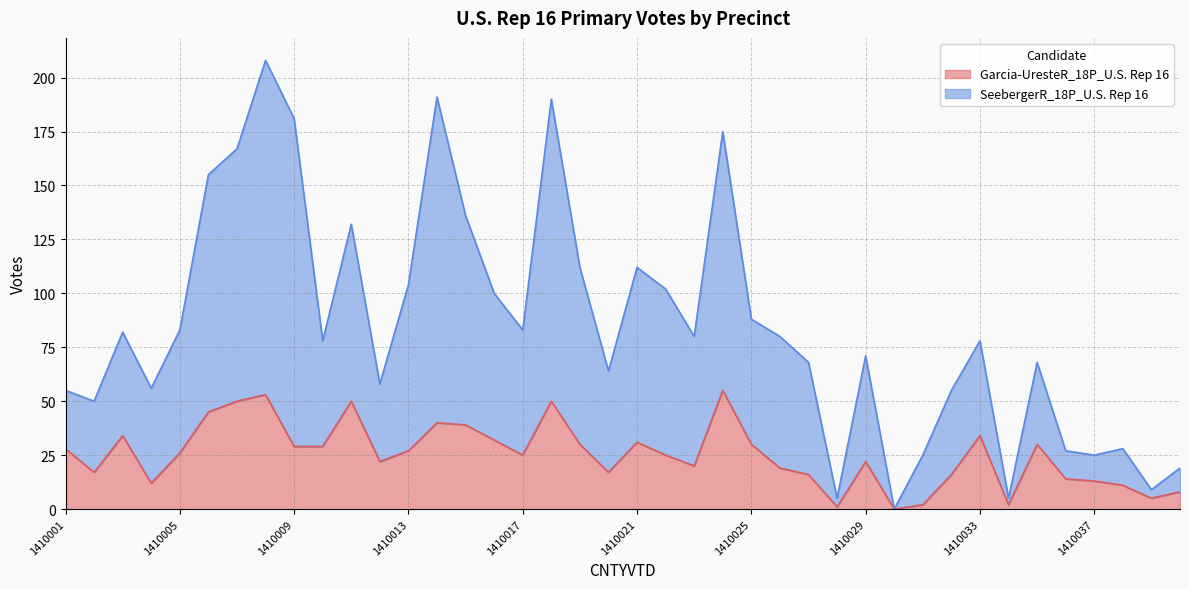

At which label does SeebergerR_18P_U.S. Rep 16 reach its minimum?

1410030